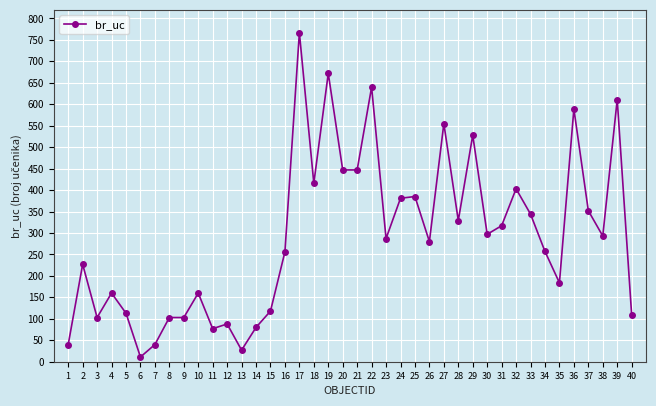

What is the difference between the values at 2 and 28?

102